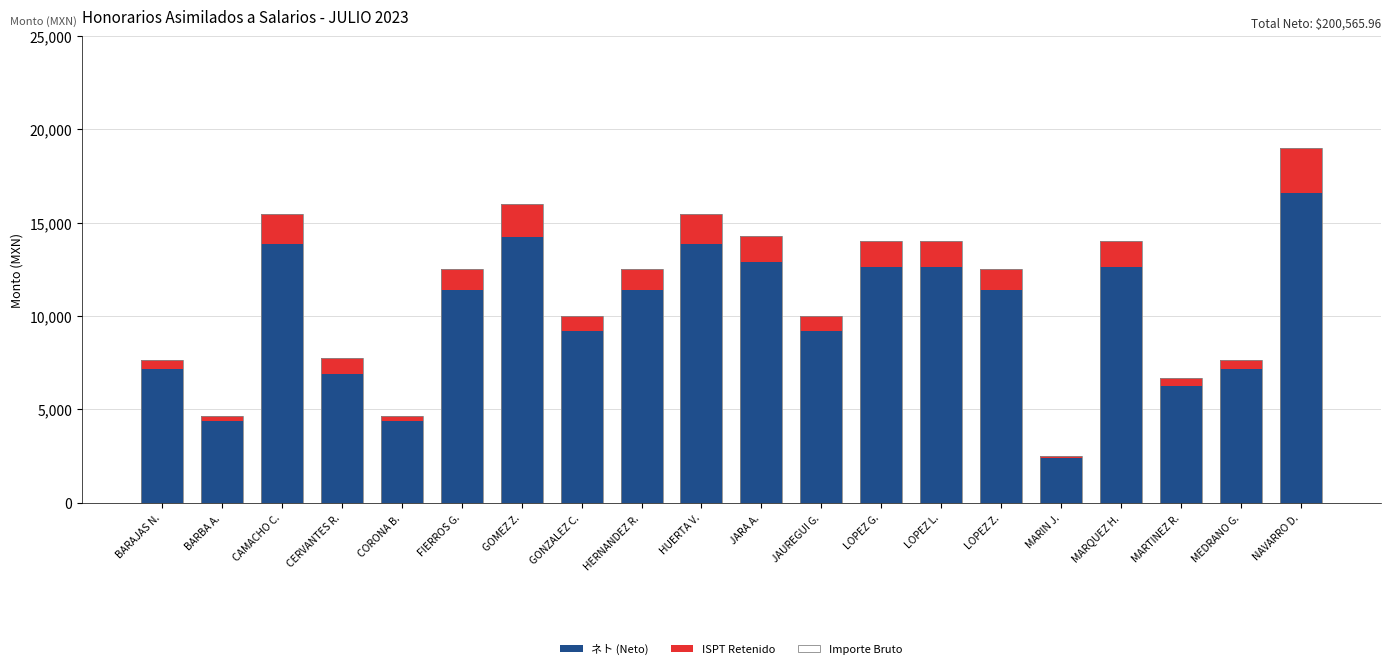

What is the sum of all ISPT Retenido values?

20767.5